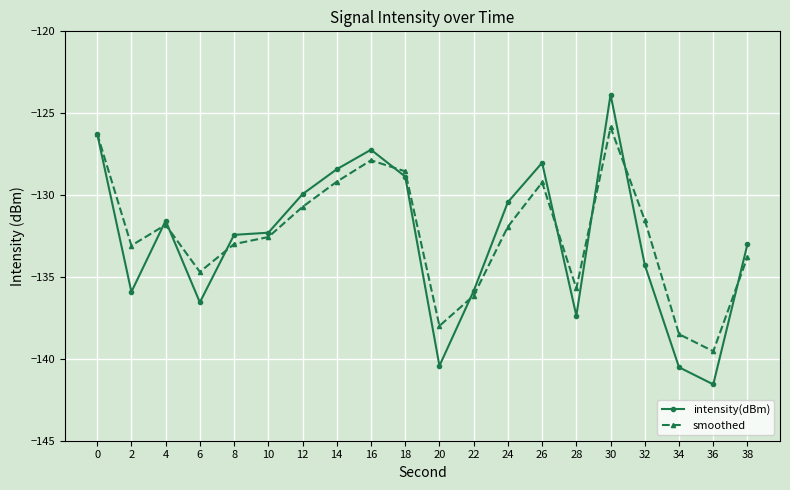

Where is the first local maximum for smoothed?

4